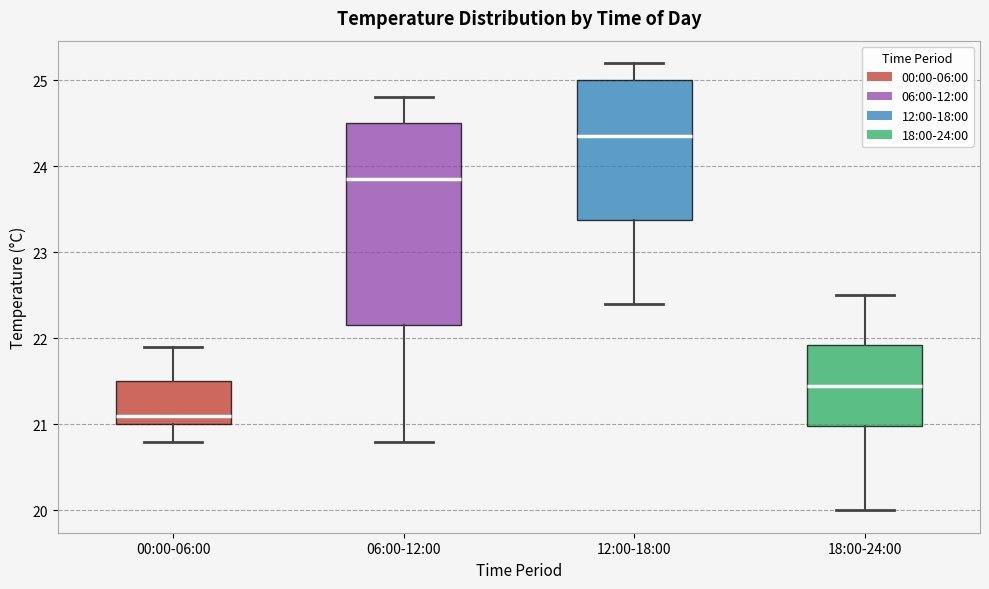

Reading left to right, read every box against the y-axis: the position of its median line, the range the box covers, and the ends of its whiskers. The values are not printed on the chart, so give them approximately, as read against the axis.

00:00-06:00: median 21.1, box 21.0 to 21.5, whiskers 20.8 to 21.9
06:00-12:00: median 23.9, box 22.2 to 24.5, whiskers 20.8 to 24.8
12:00-18:00: median 24.4, box 23.4 to 25.0, whiskers 22.4 to 25.2
18:00-24:00: median 21.5, box 21.0 to 21.9, whiskers 20.0 to 22.5